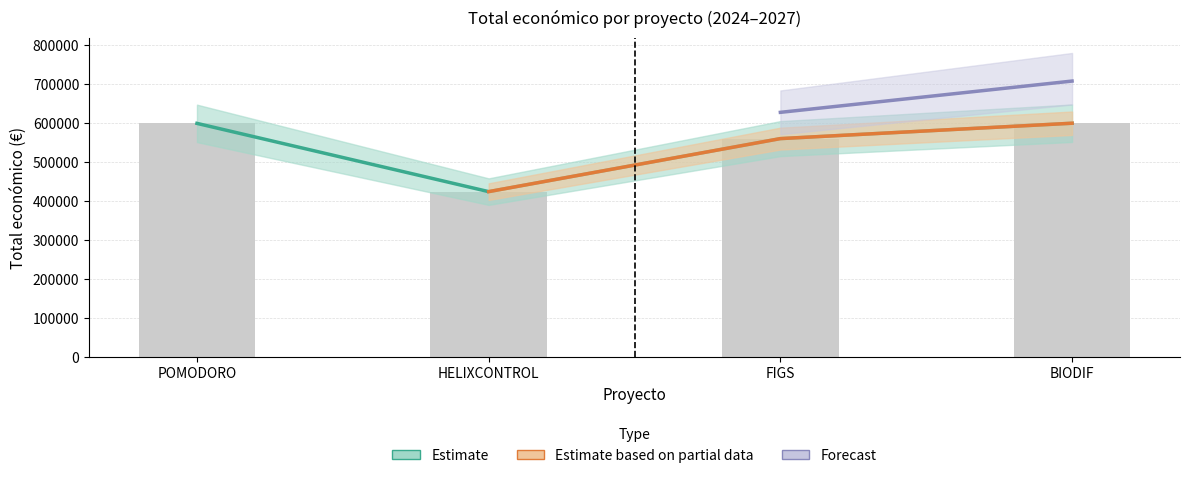

Are the bars grouped side by side (vs. stacked)?

No